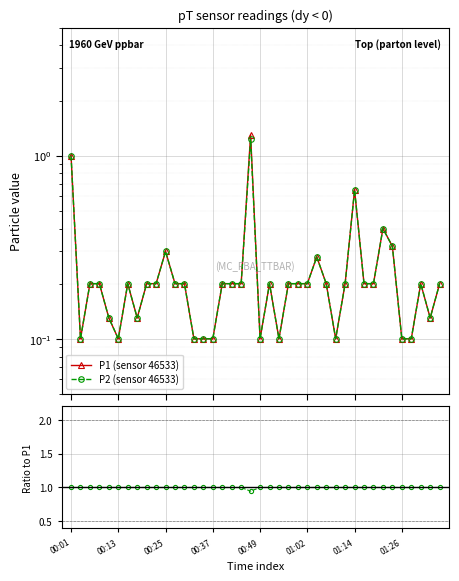

How many times do P2 (sensor 46533) and Ratio to P1 cross each other?

2